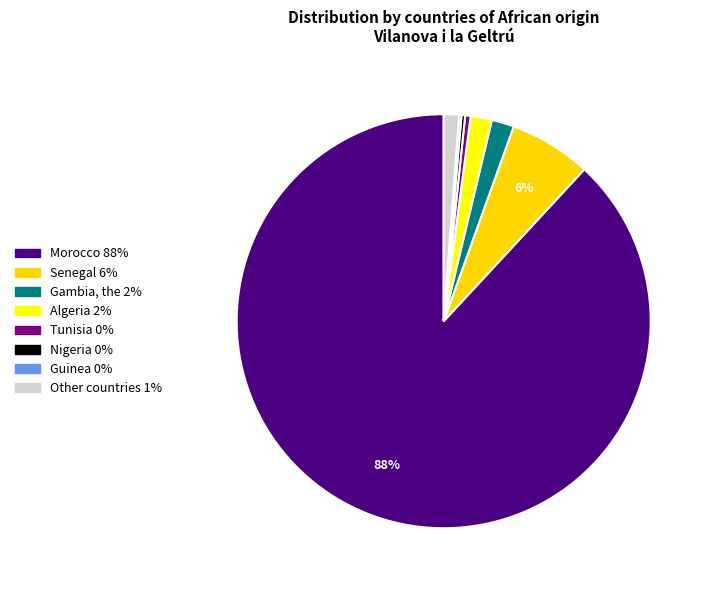

Count the number of slices in the pie.

8